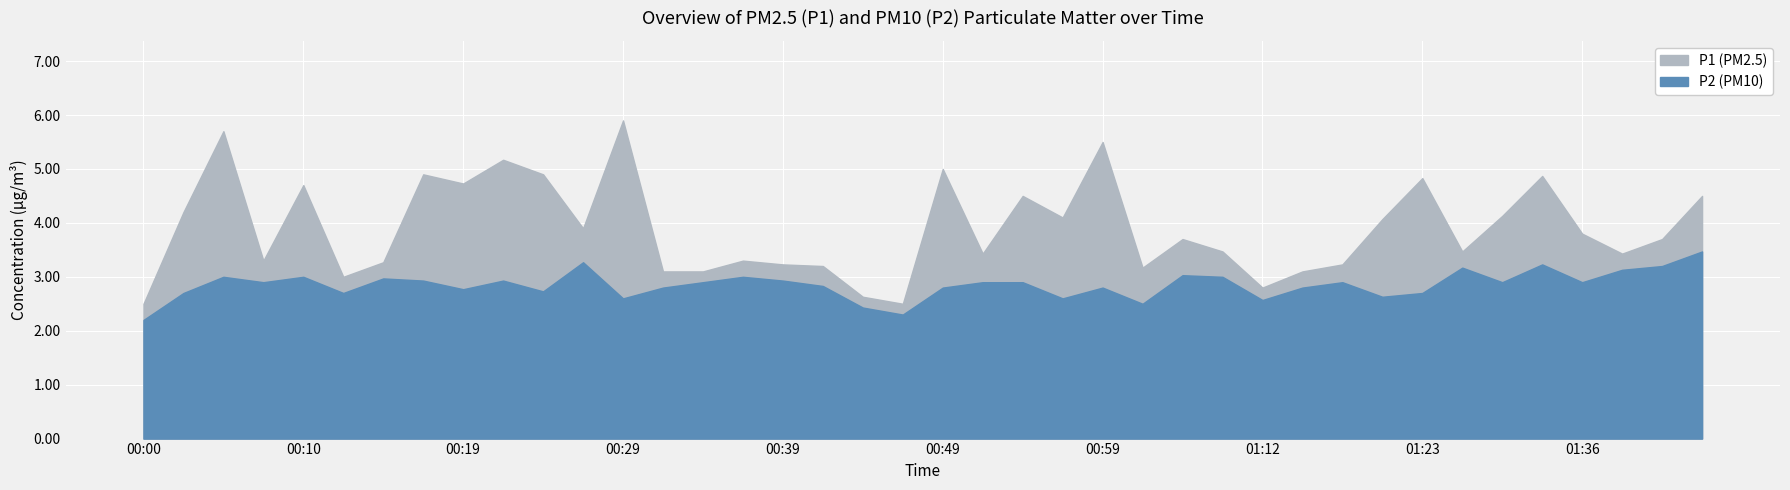

True or false: P1 has a value of 2.8 at 01:12.

True